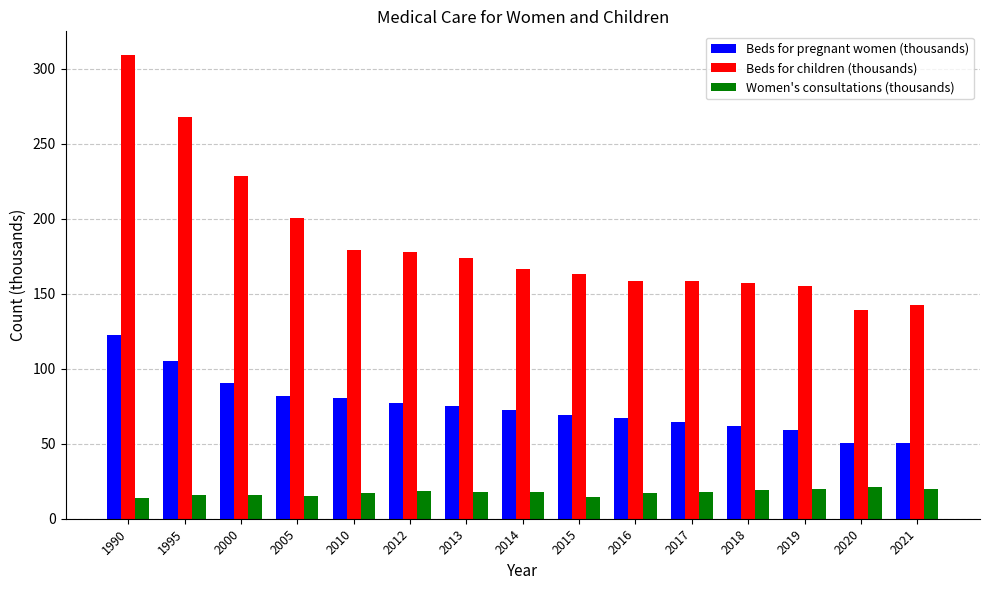

Which series has the largest total across all categories?

Beds for children (thousands)